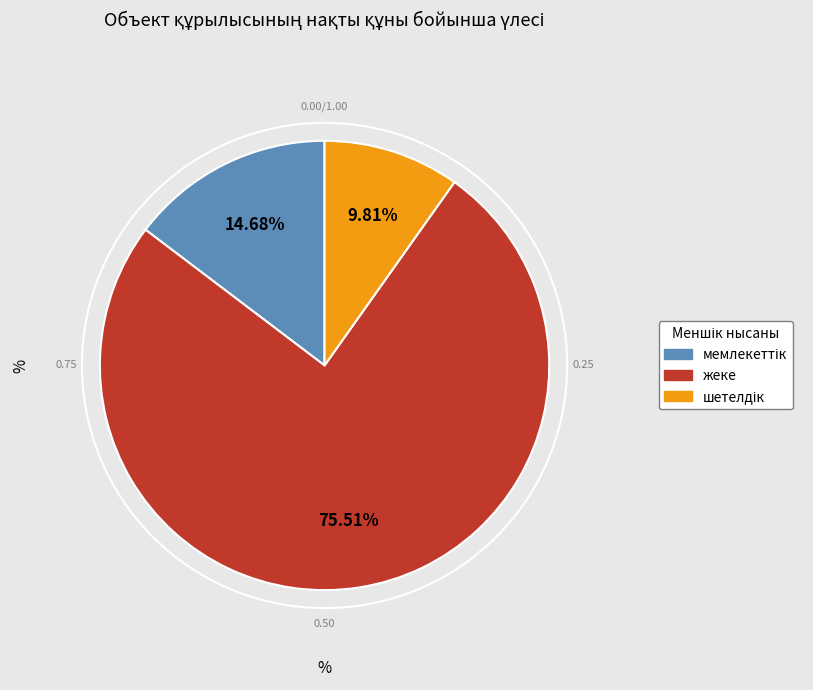

To the nearest percent, what is the difference between the largest and smallest slice percentages?

66%